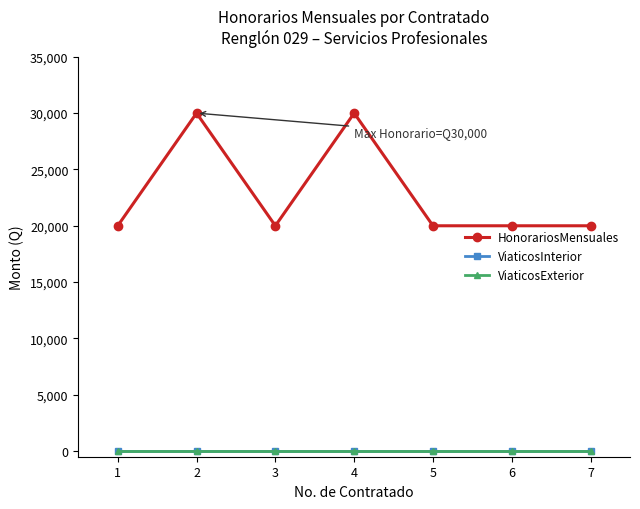

At which category is the sum across all series the highest?

2